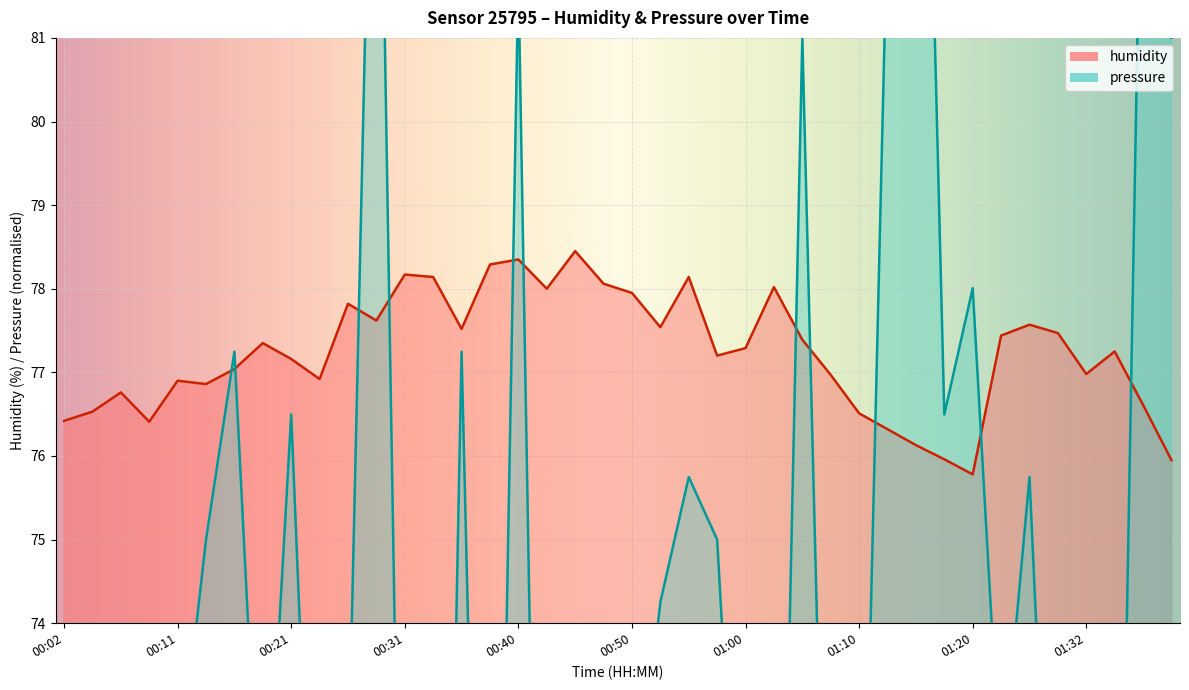

At which label is pressure_scaled closest to 75?

00:14